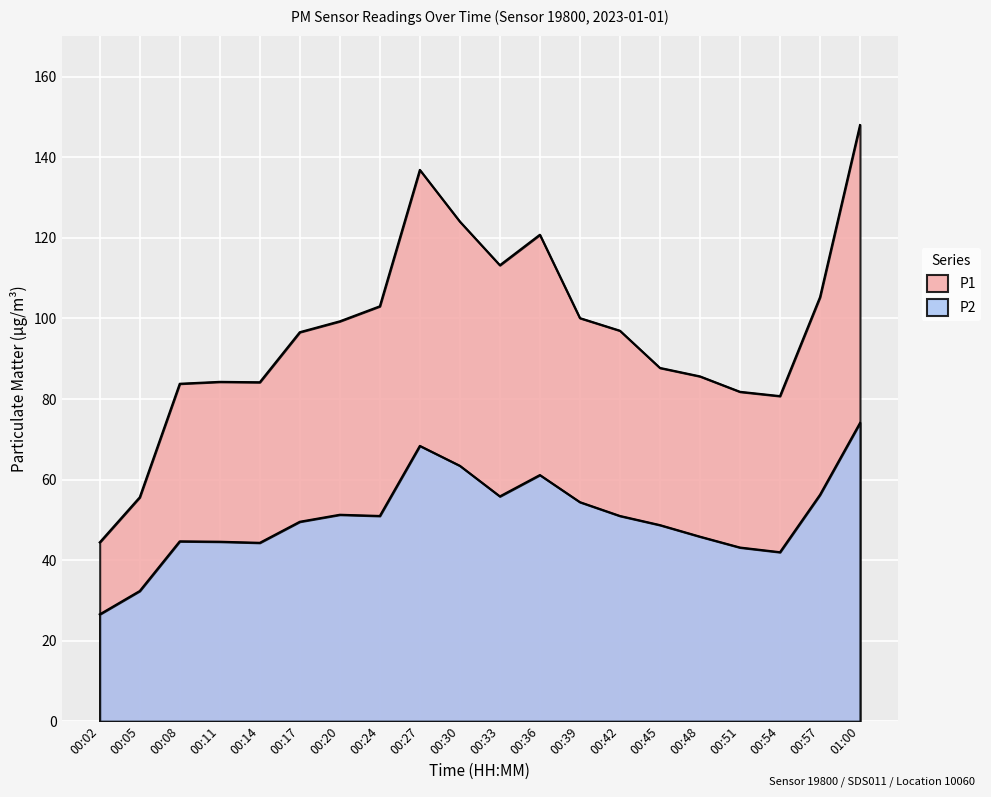

What is the average value of the P1 series?

96.6